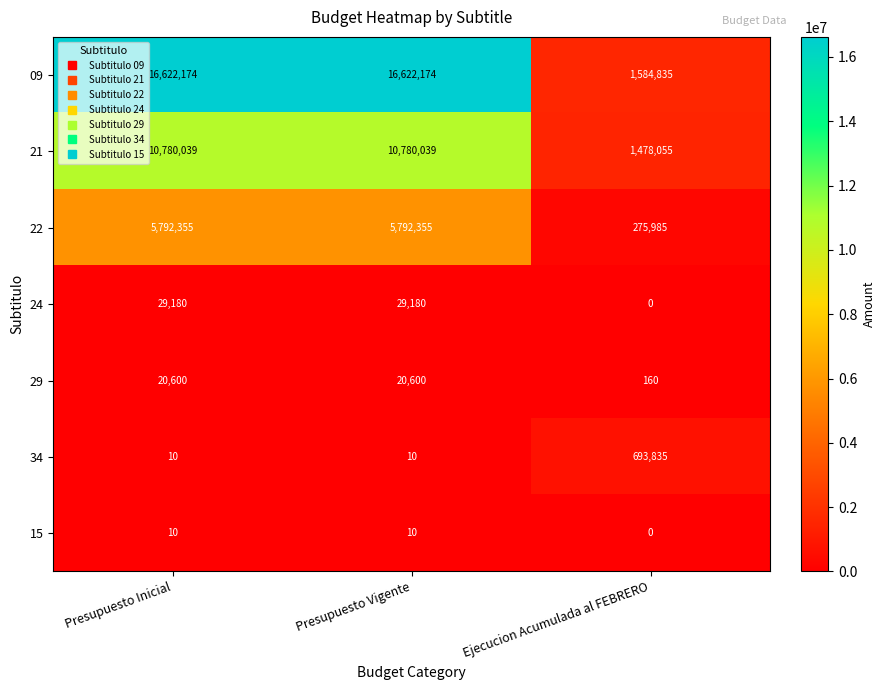

How many series are shown in this chart?

7